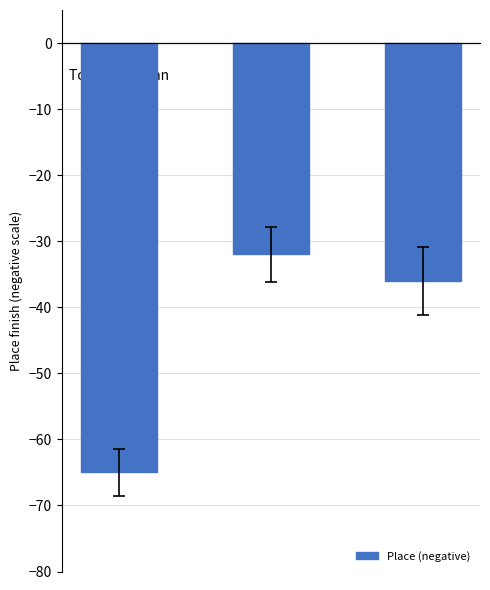

What is the label of the 2nd bar from the left?

NJ State
RR Champs